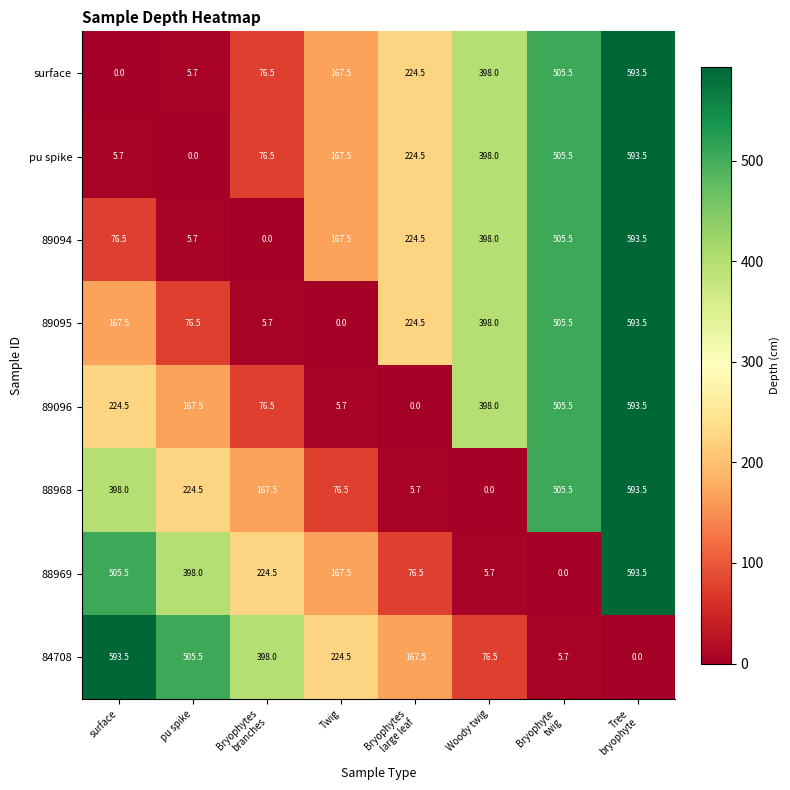

What is the maximum value shown in the chart?

593.5